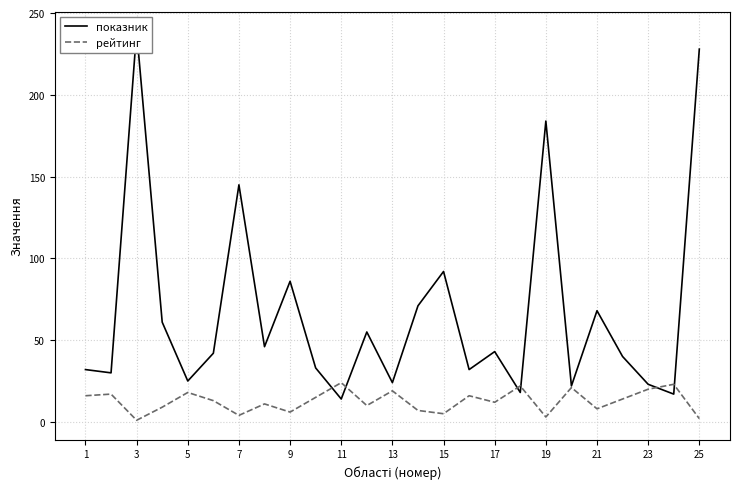

The value of рейтинг at 13 is 19. True or false?

True